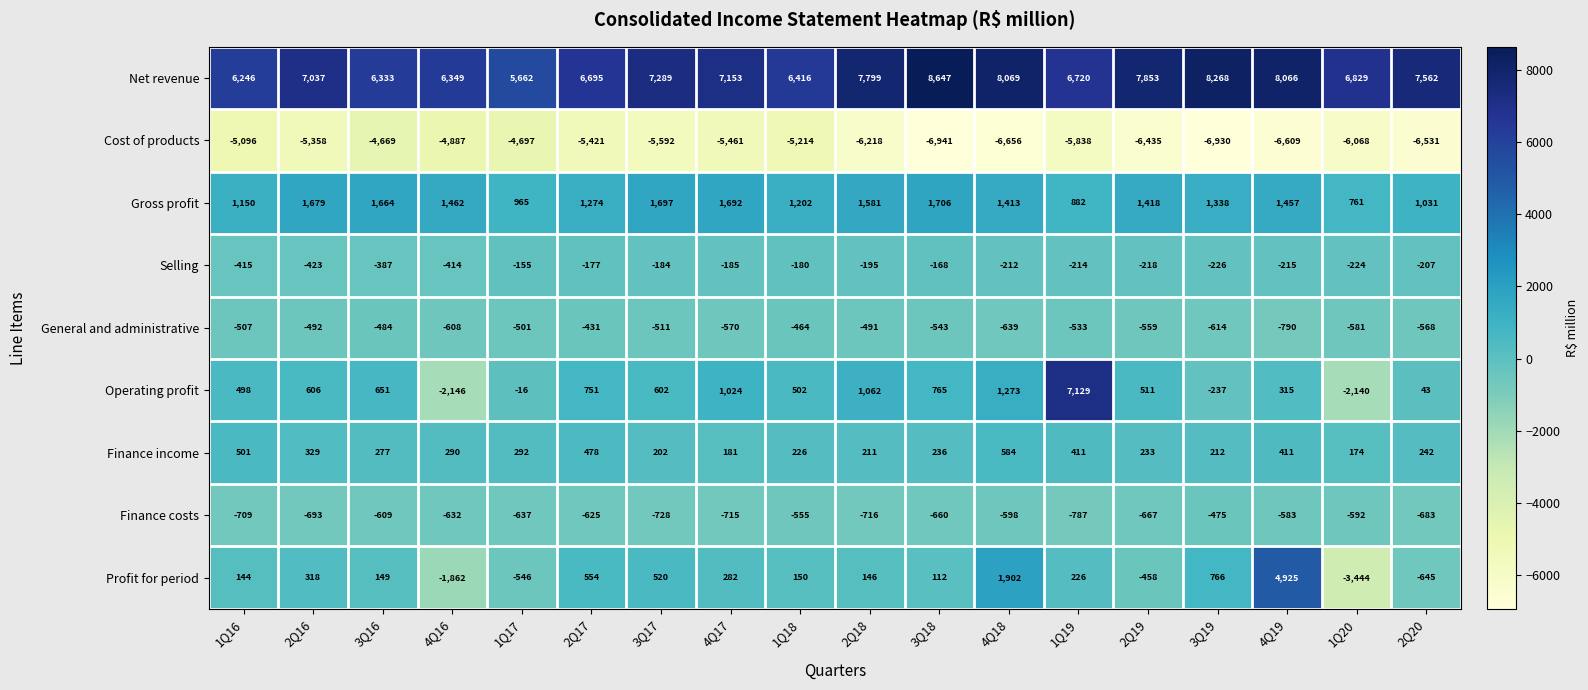

Rank the categories by Gross profit value from highest to lowest.

3Q18, 3Q17, 4Q17, 2Q16, 3Q16, 2Q18, 4Q16, 4Q19, 2Q19, 4Q18, 3Q19, 2Q17, 1Q18, 1Q16, 2Q20, 1Q17, 1Q19, 1Q20